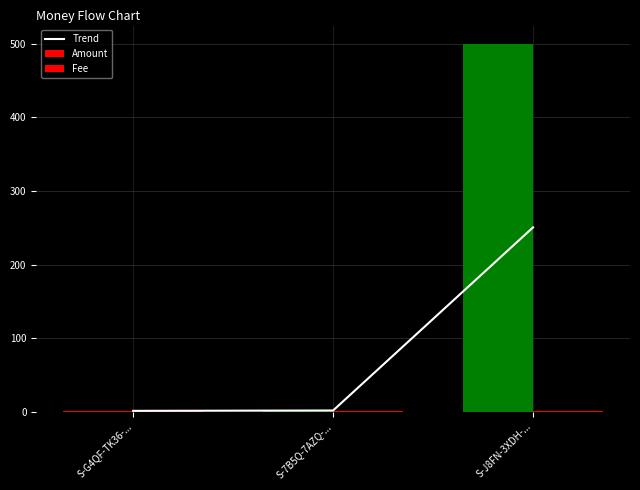

At which label does Amount reach its peak?

S-J8FN-3XDH-...